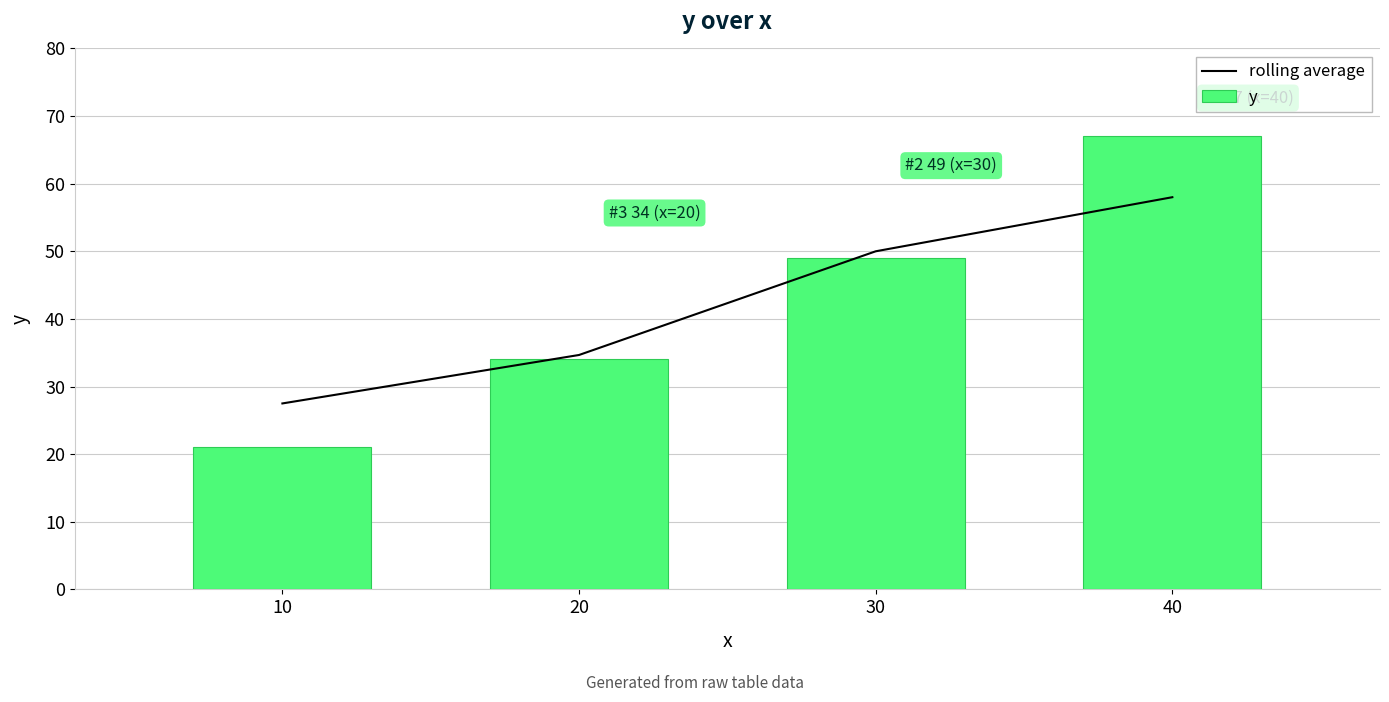

At which label does rolling average reach its peak?

40